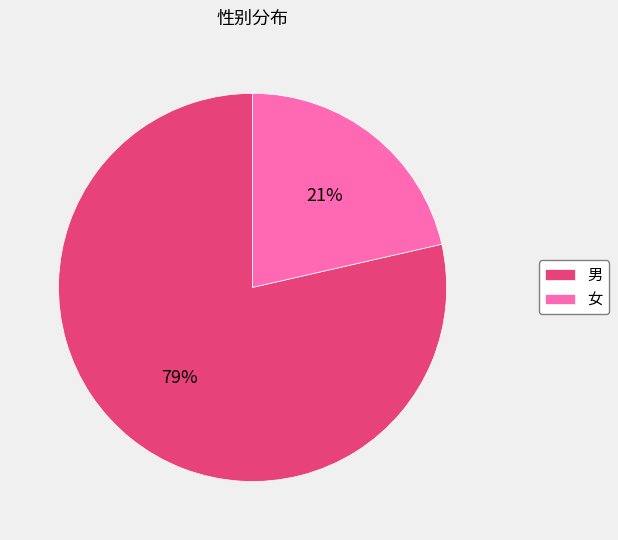

To the nearest percent, what is the combined percentage of 女 and 男?

100%